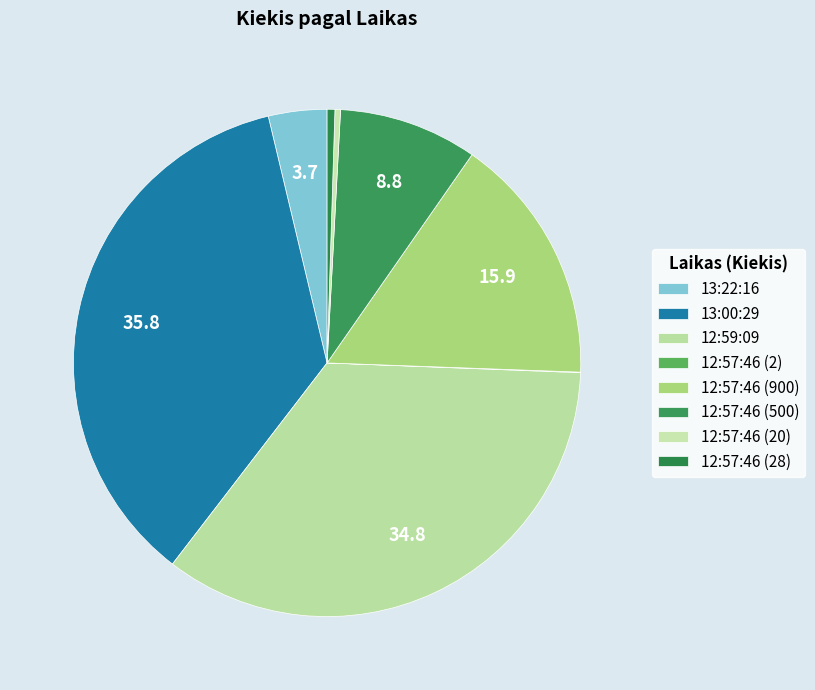

To the nearest percent, what percentage of the pie is 13:22:16?

4%